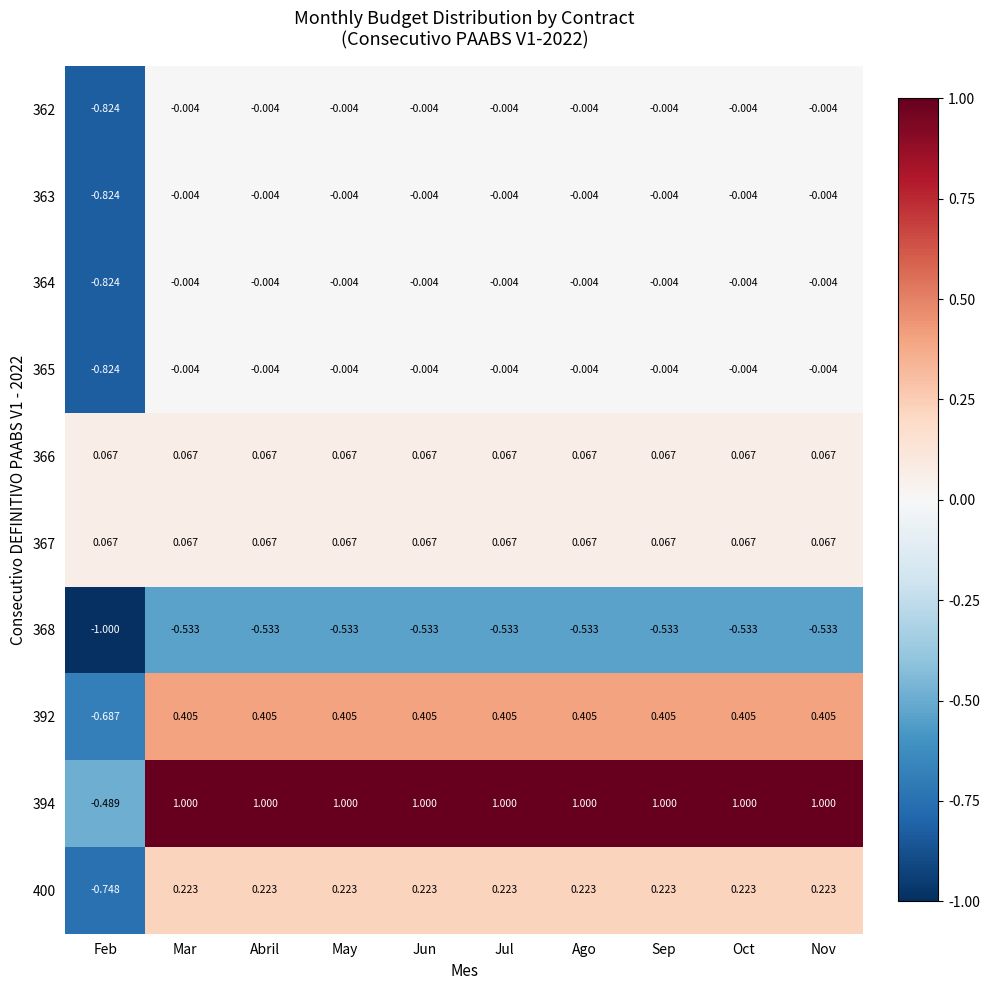

Is the value of 368 at Oct greater than the value of 365 at Jul?

No